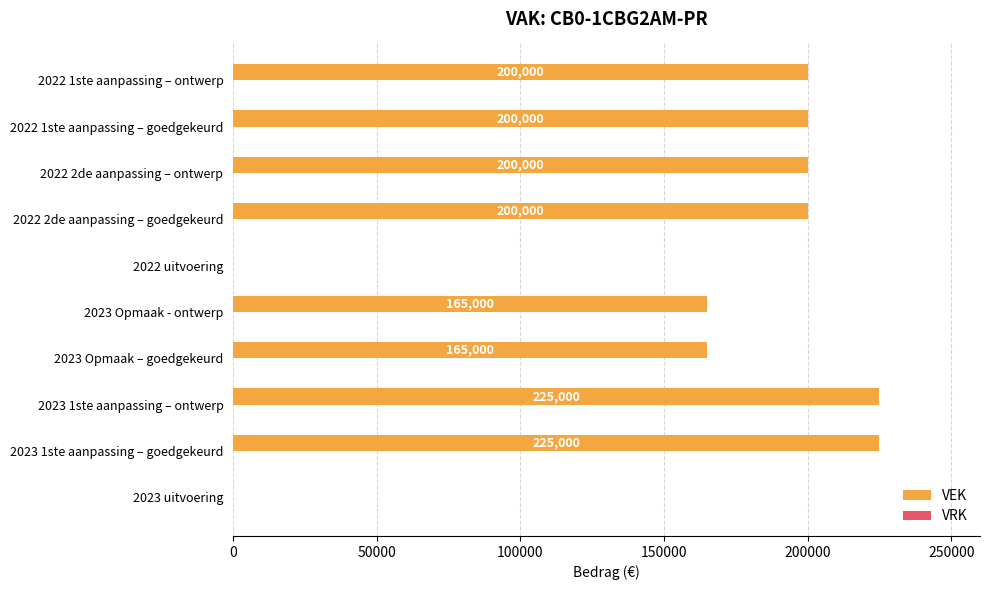

What is the sum of the values at 2022 uitvoering and 2022 1ste aanpassing – goedgekeurd?

200000